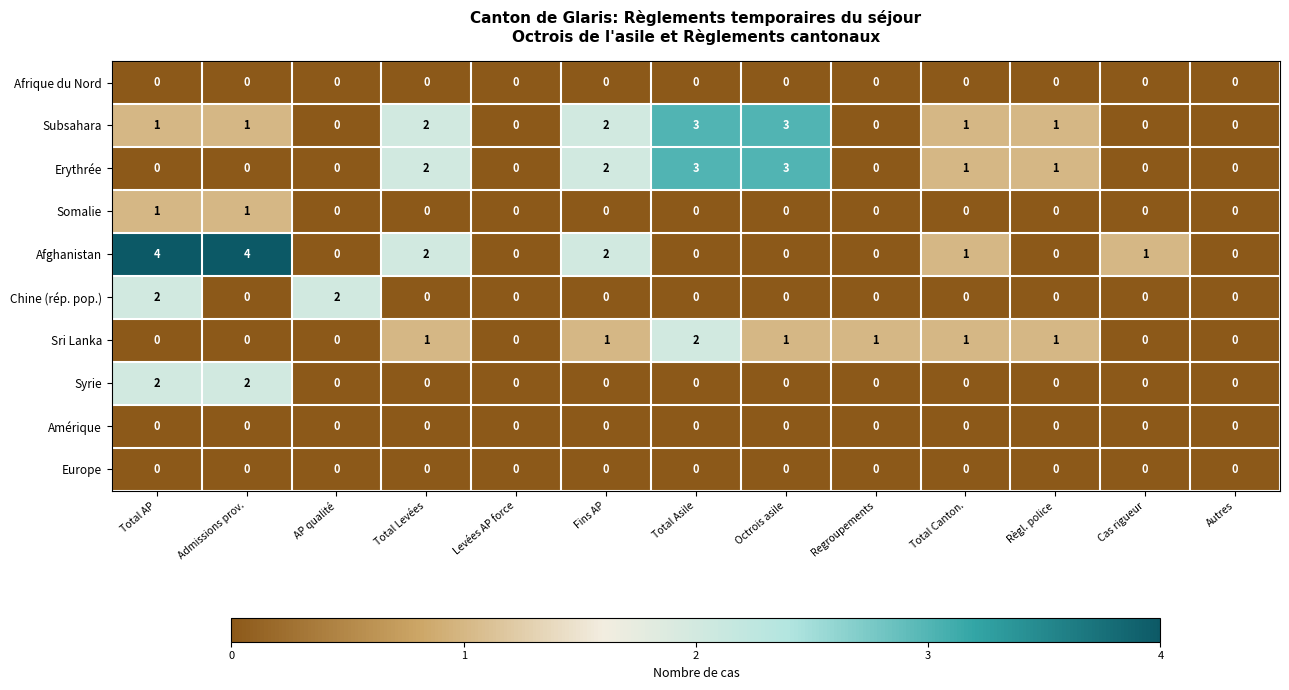

What is the difference between the highest and lowest values at Total Canton.?

1